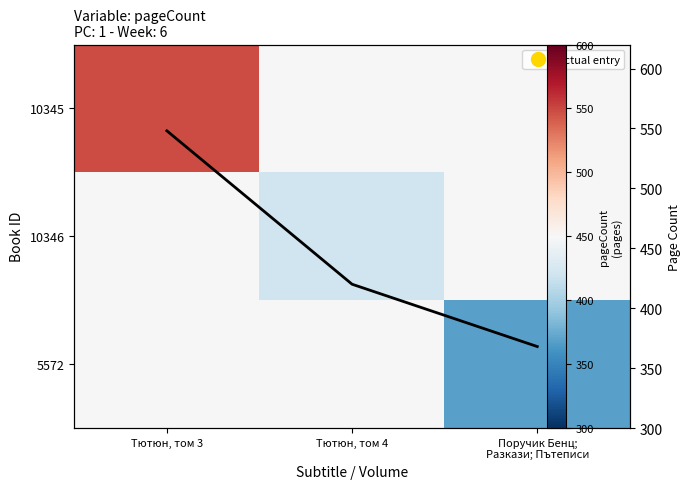

What is the maximum value for 5572?

450